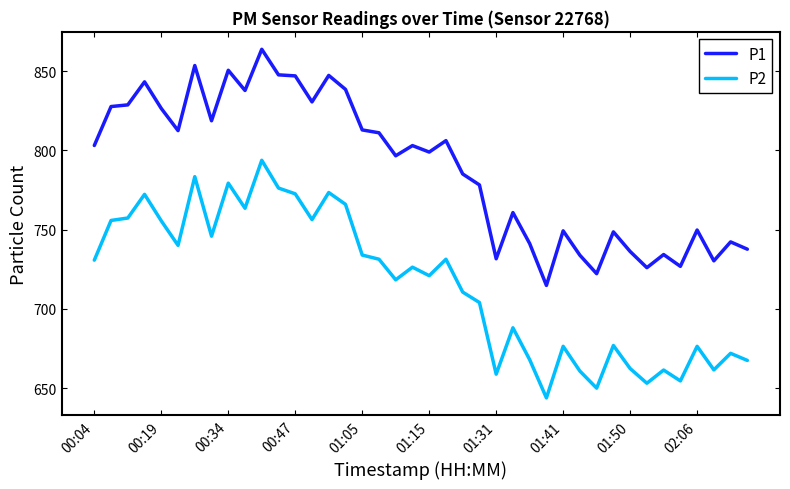

List the series in order of their overall mean, lowest first.

P2, P1